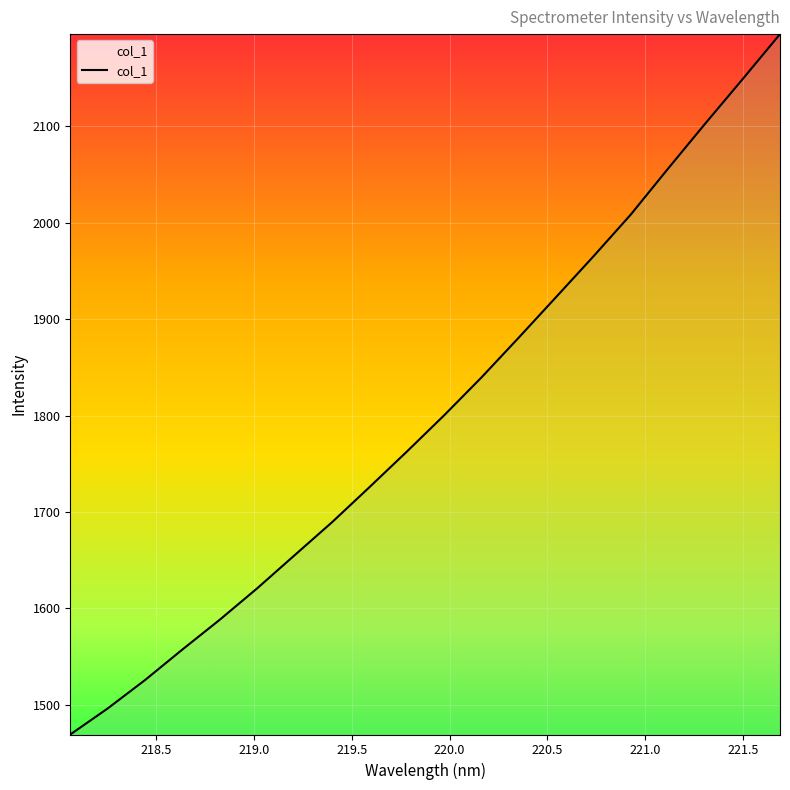

What is the smallest value displayed?

1469.3